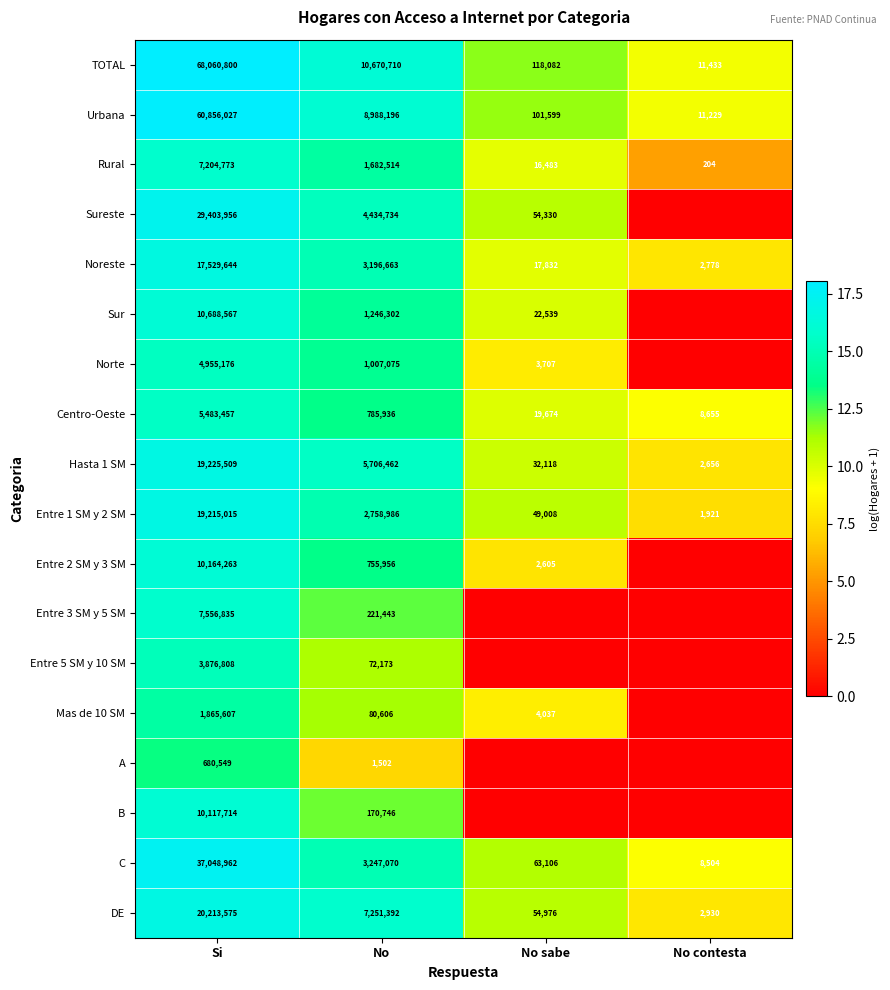

The Entre 3 SM y 5 SM series shows 4.7 at Si. True or false?

False